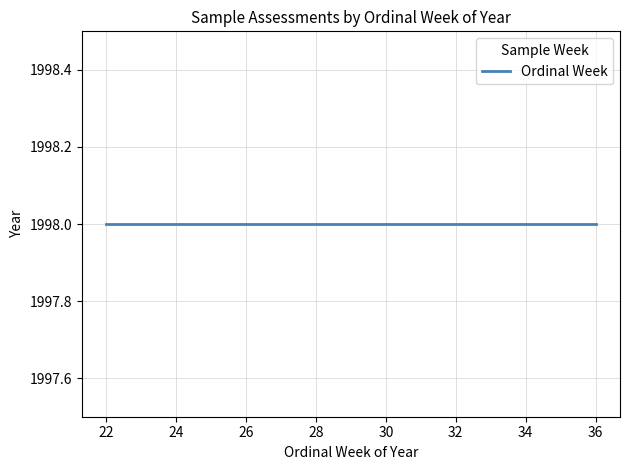

Is it true that the value at 1998 is 27?

True